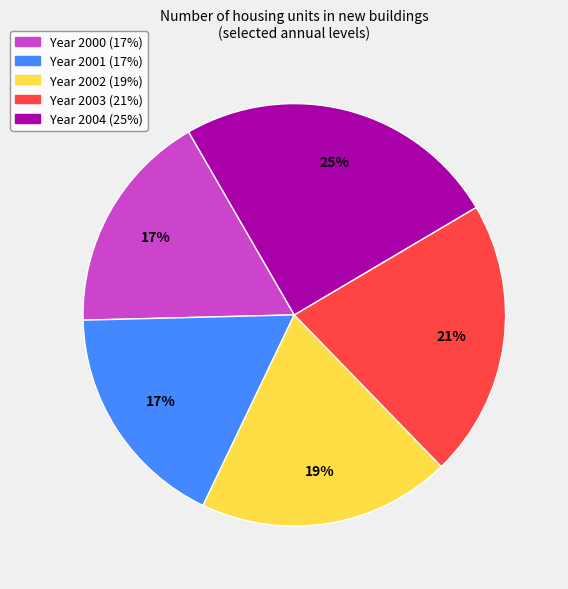

Is there a majority slice in this chart?

No